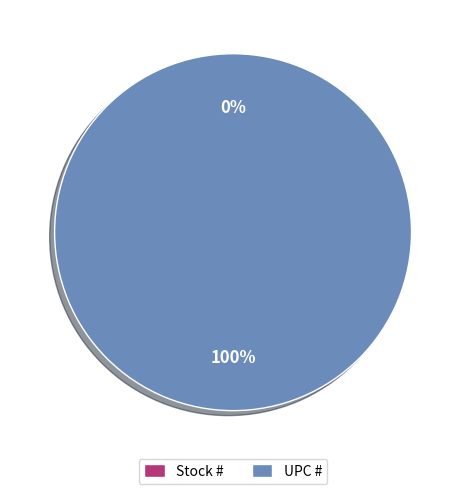

Count the number of slices in the pie.

2